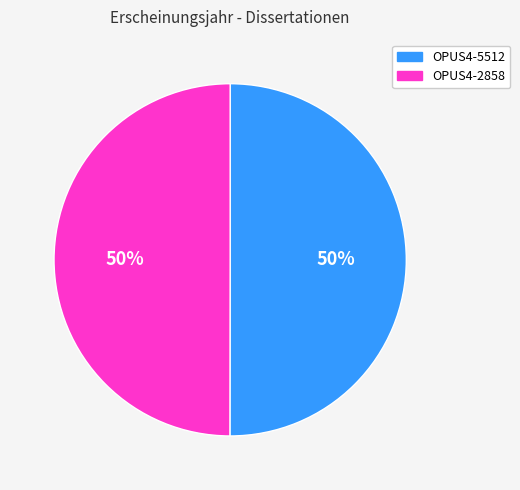

To the nearest percent, what percentage of the pie is OPUS4-5512?

50%